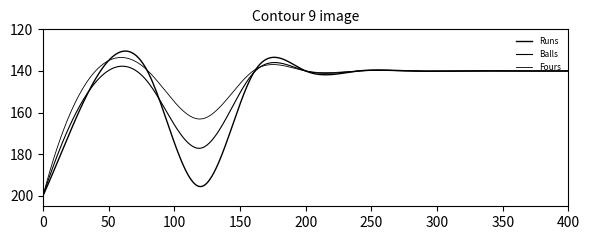

How many lines are shown in the chart?

3